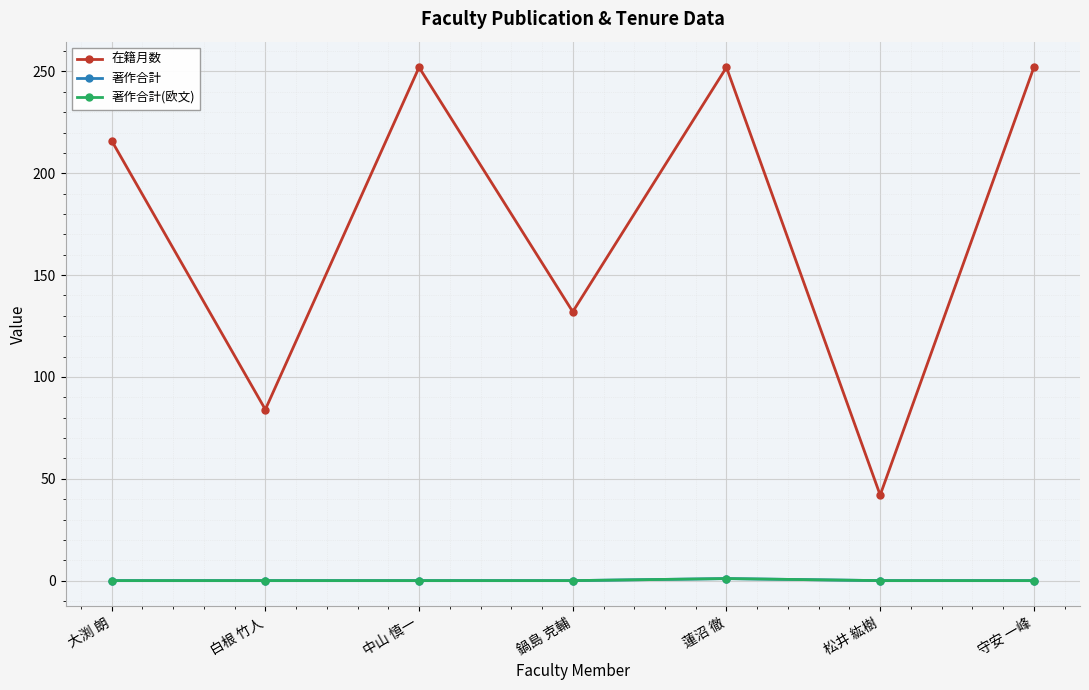

What is the label of the 1st point from the left?

大渕 朗